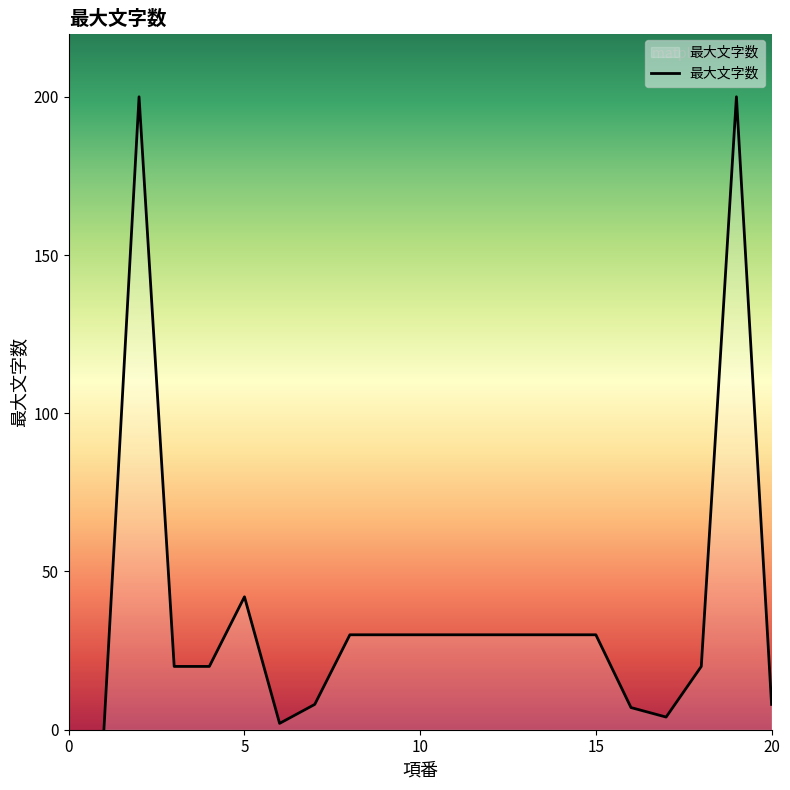

What is the maximum value shown in the chart?

200